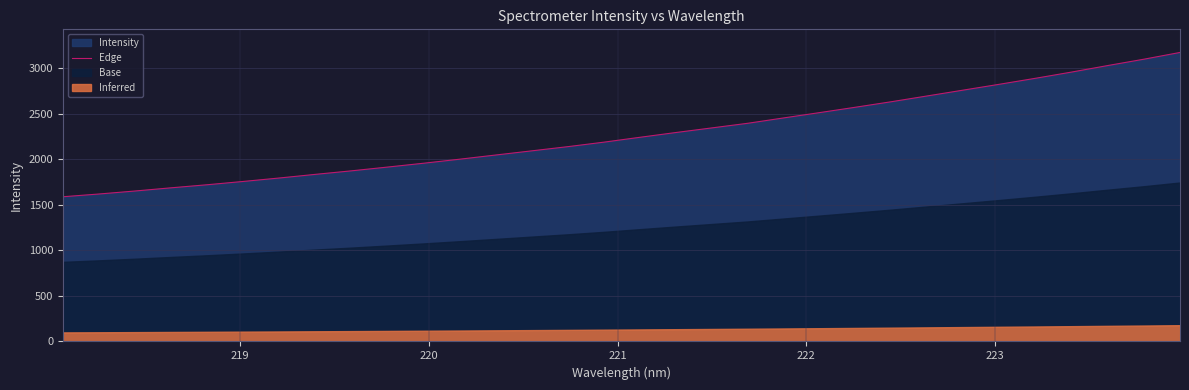

What is the maximum value for Edge?

3171.5